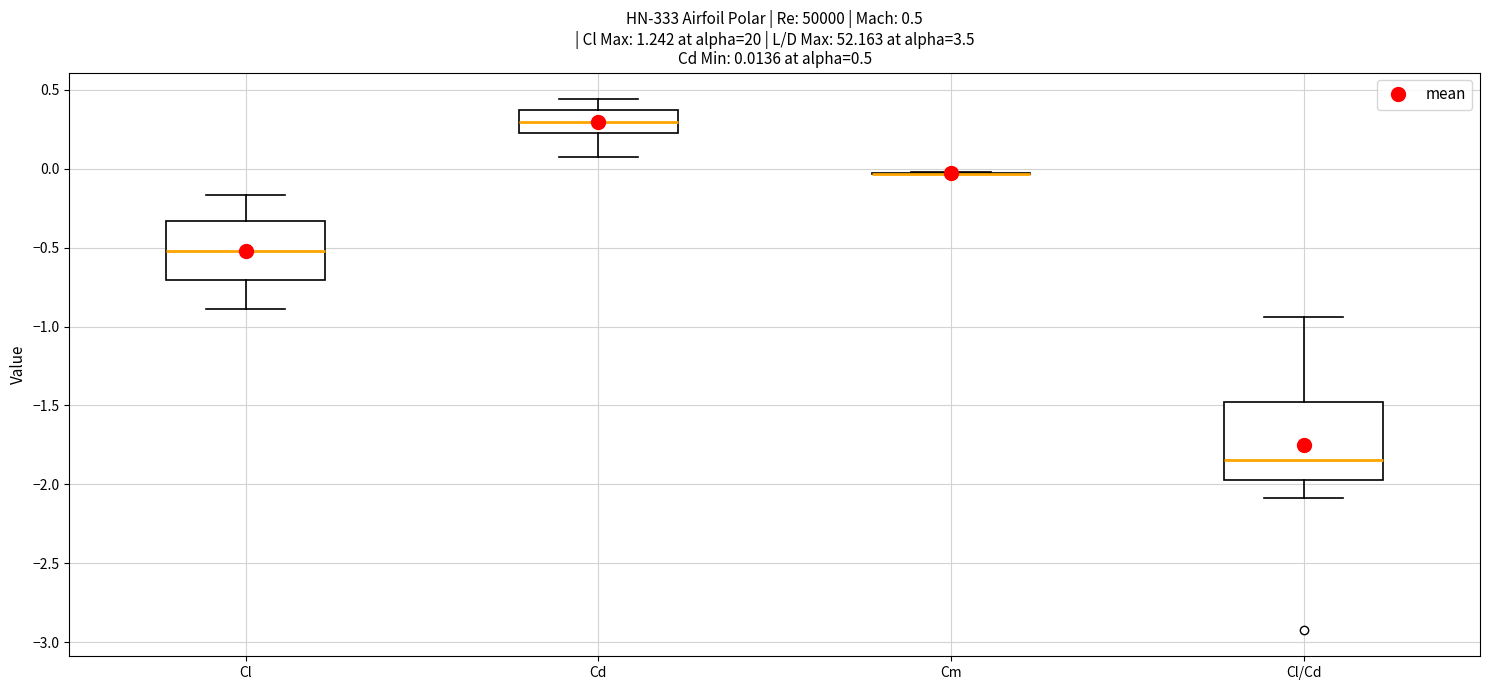

Which box is the tallest, from its lower edge to its upper edge?

Cl/Cd